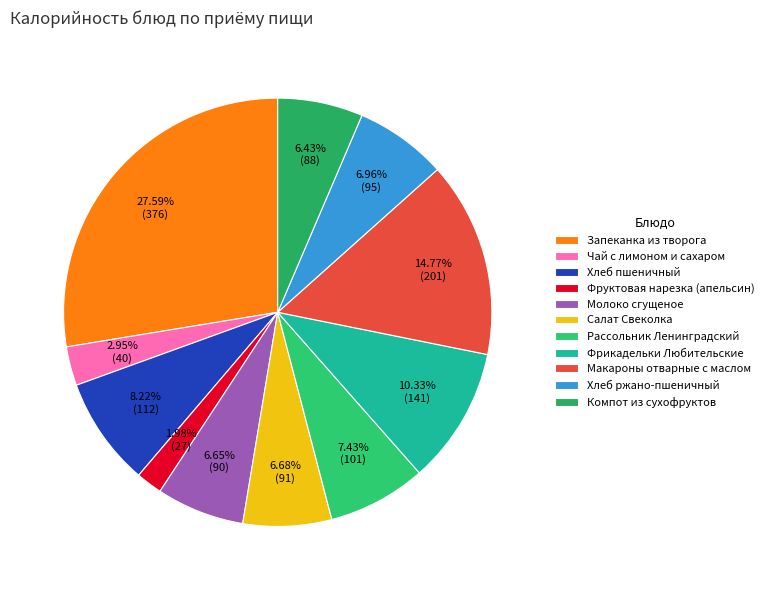

Combined, do Салат Свеколка and Молоко сгущеное account for over 50%?

No